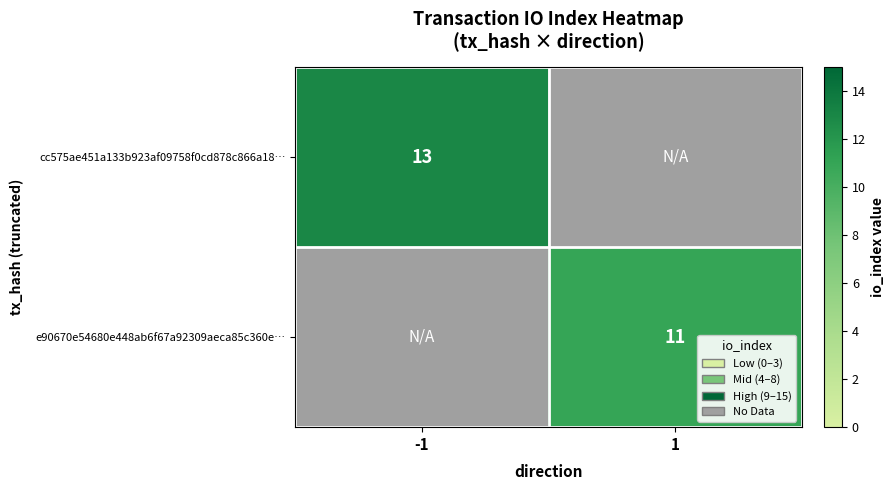

The e90670e54680e448ab6f67a92309aeca85c360e… series shows 11 at 1. True or false?

True